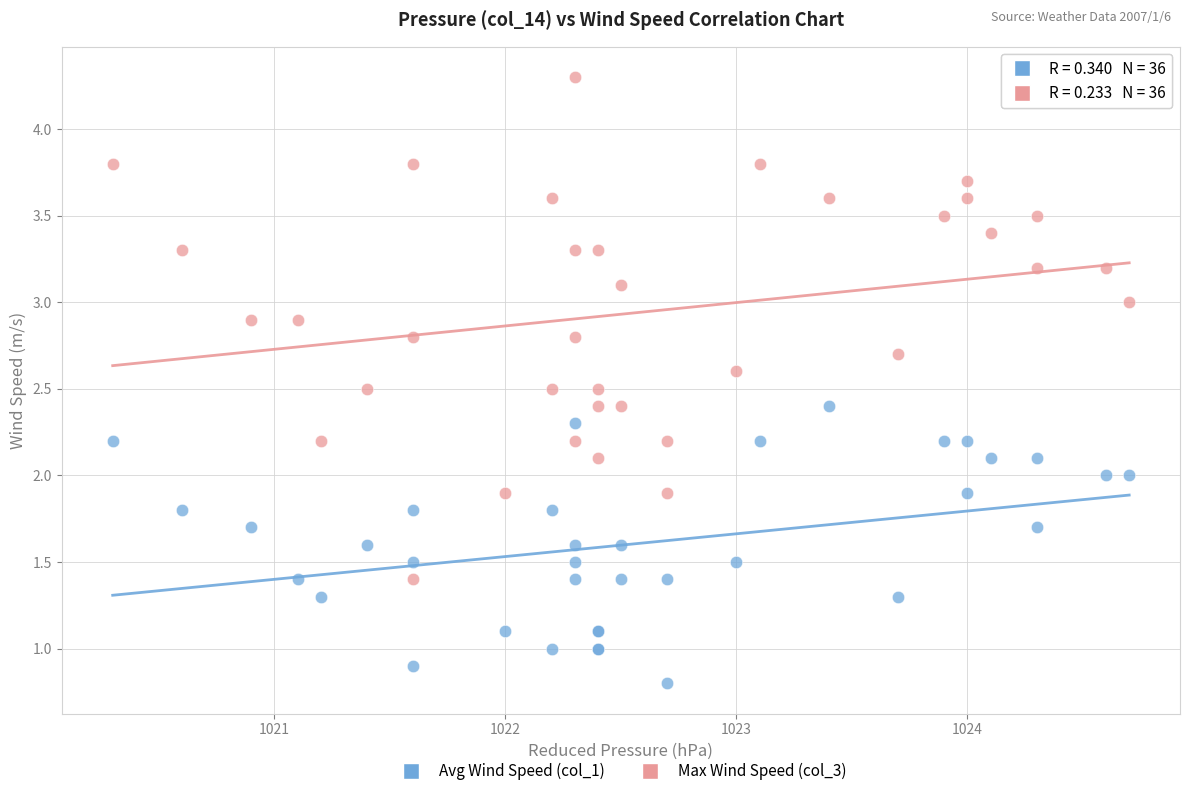

Which series has the largest Y range (max minus min)?

Max Wind Speed (col_3)